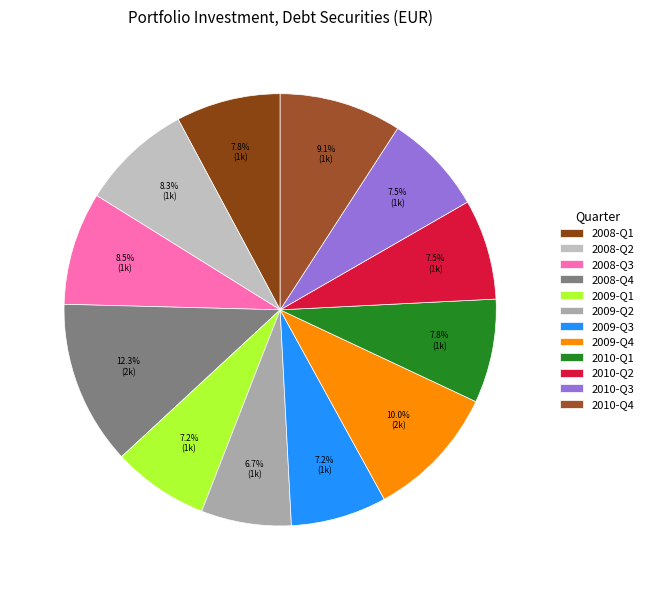

How many segments does this pie chart have?

12